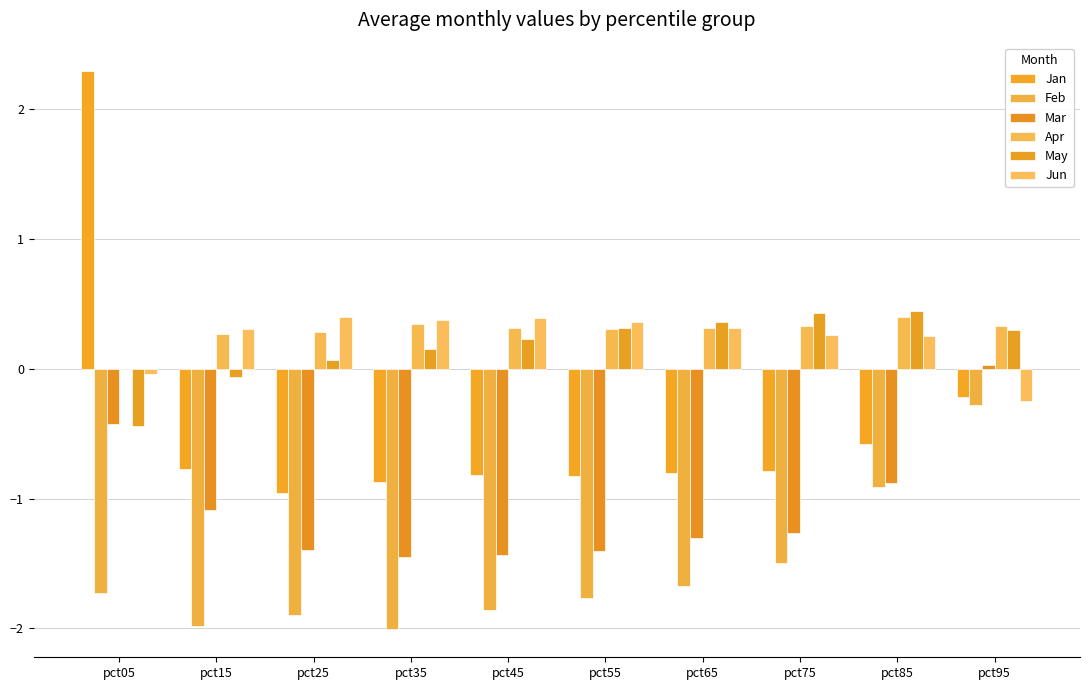

Which series has the largest range (max minus min)?

Jan